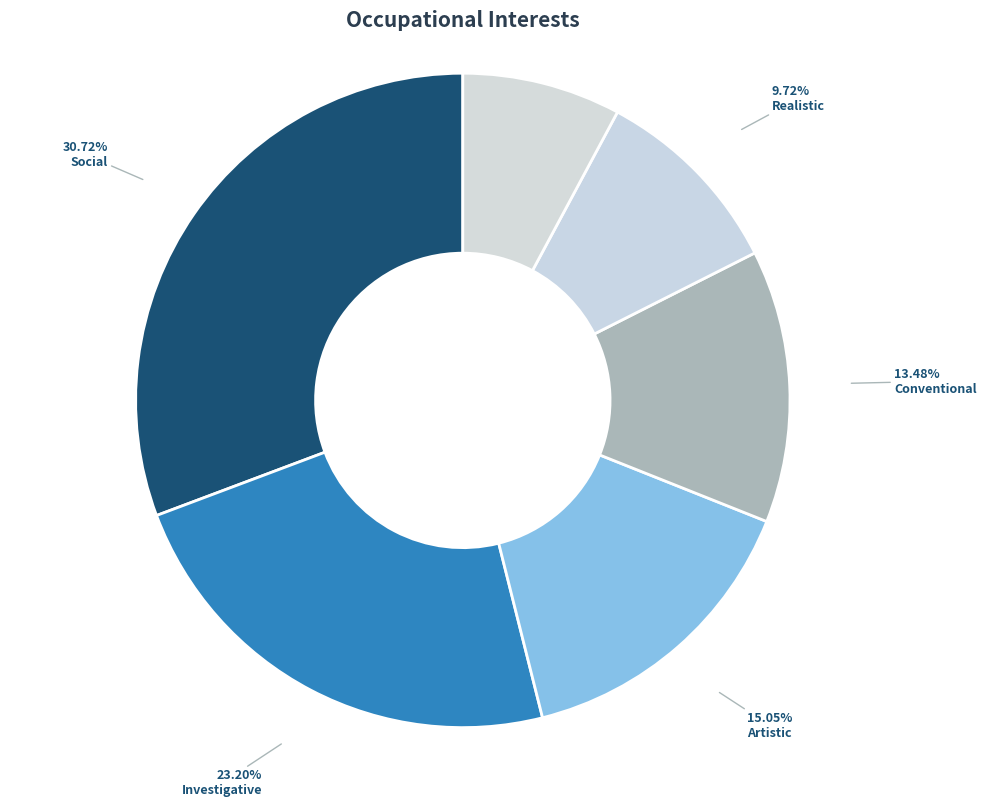

To the nearest percent, what is the difference between the largest and smallest slice percentages?

23%